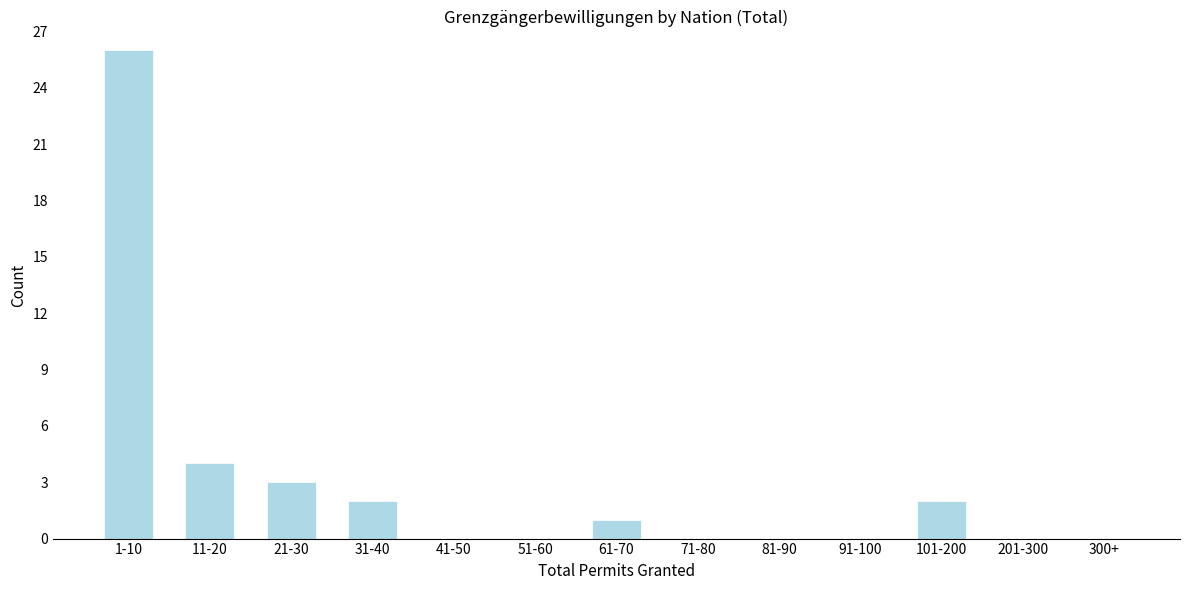

Reading right to left, extract all data points from this chart.

300+=0	201-300=0	101-200=2	91-100=0	81-90=0	71-80=0	61-70=1	51-60=0	41-50=0	31-40=2	21-30=3	11-20=4	1-10=26